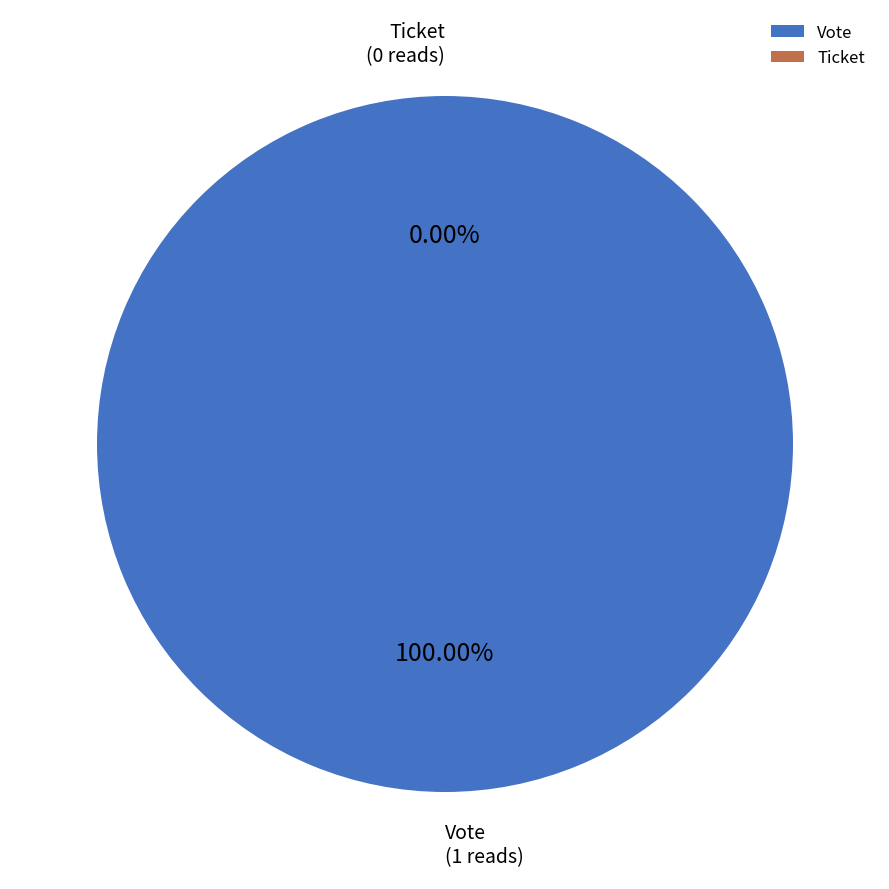

Combined, do Vote and Ticket account for over 50%?

Yes